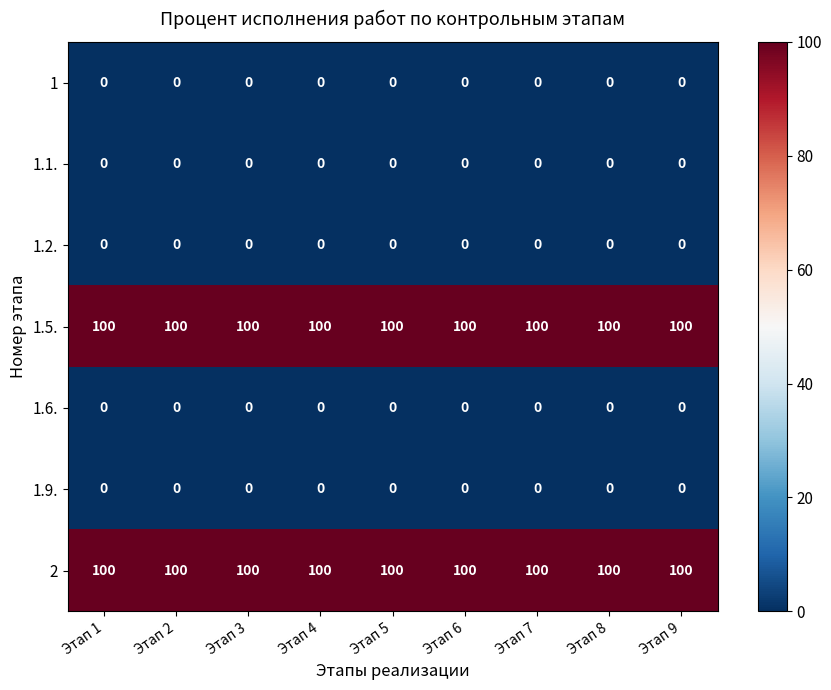

Is it true that 1.1. equals 0 at Этап 2?

True